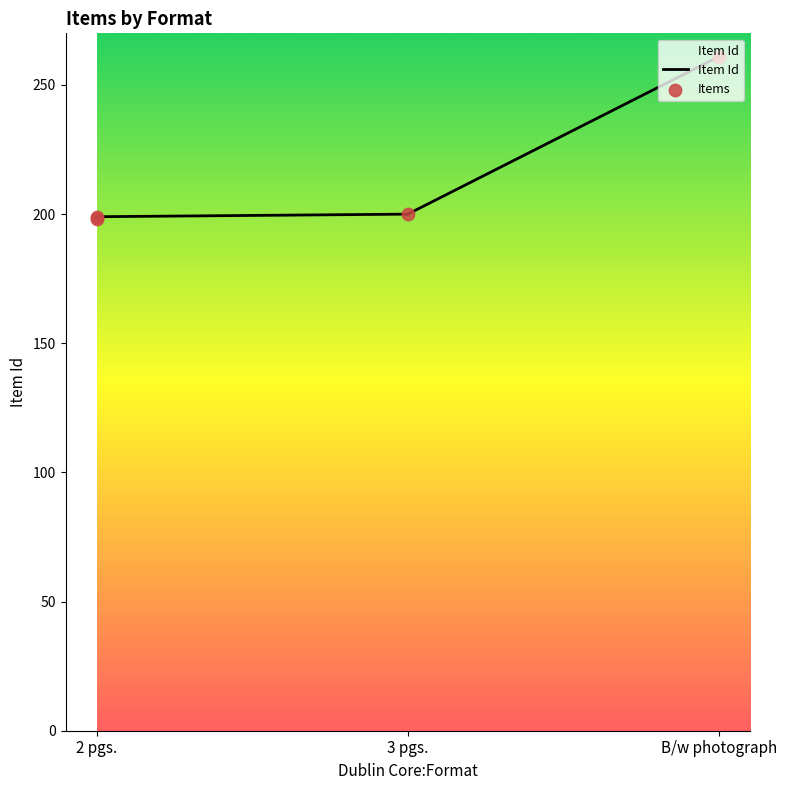

Which series has the largest total across all categories?

Item Id